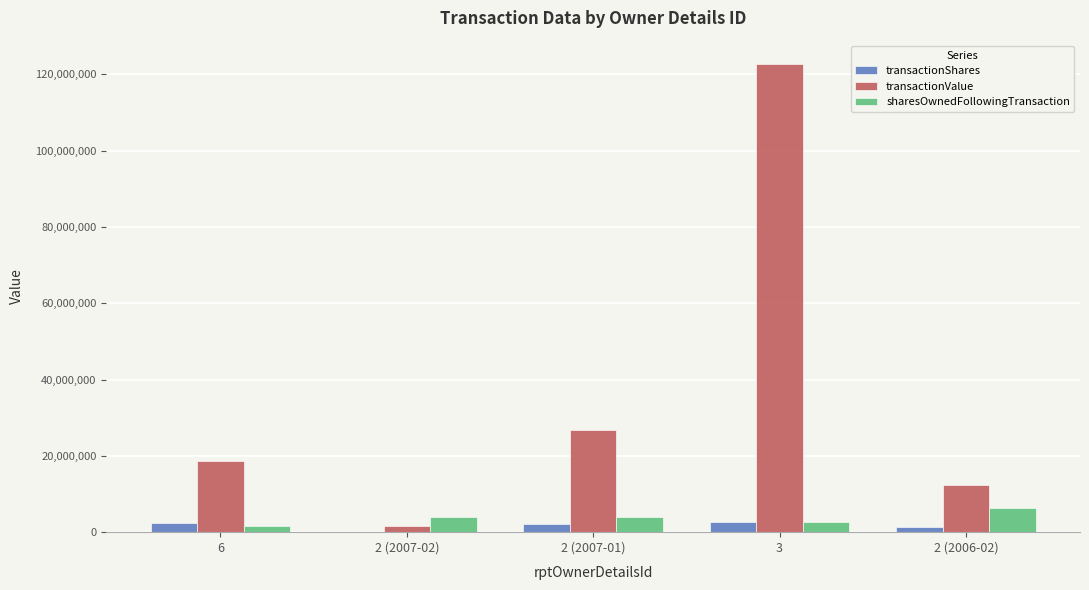

What is the maximum value shown in the chart?

122681687